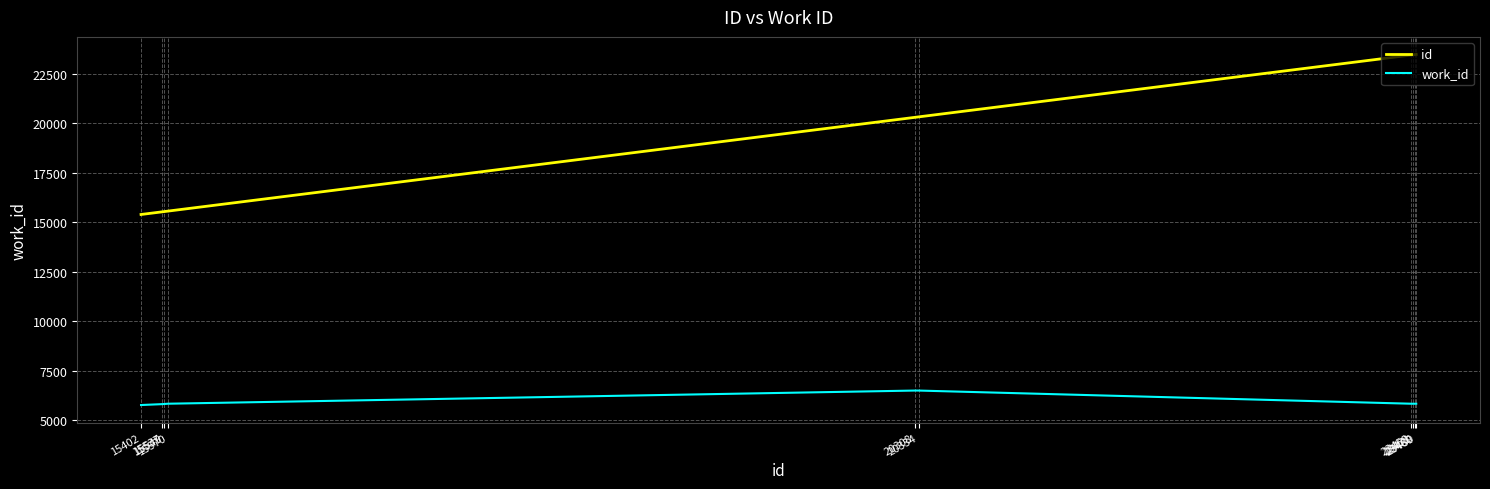

Is this an area chart (filled region under the line)?

No